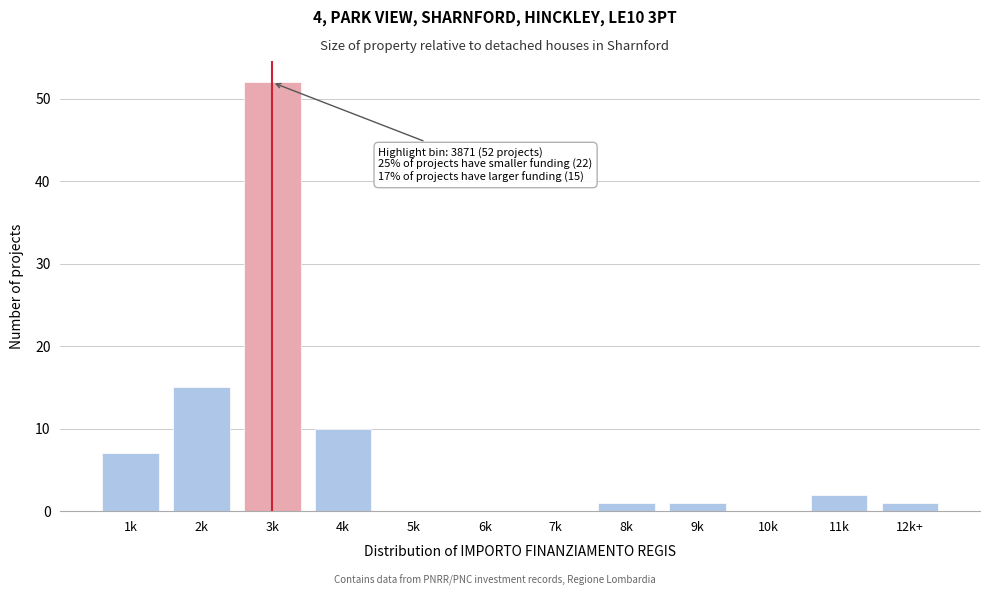

Reading left to right, what are all the values shown in this chart?

1k=7	2k=15	3k=52	4k=10	5k=0	6k=0	7k=0	8k=1	9k=1	10k=0	11k=2	12k+=1